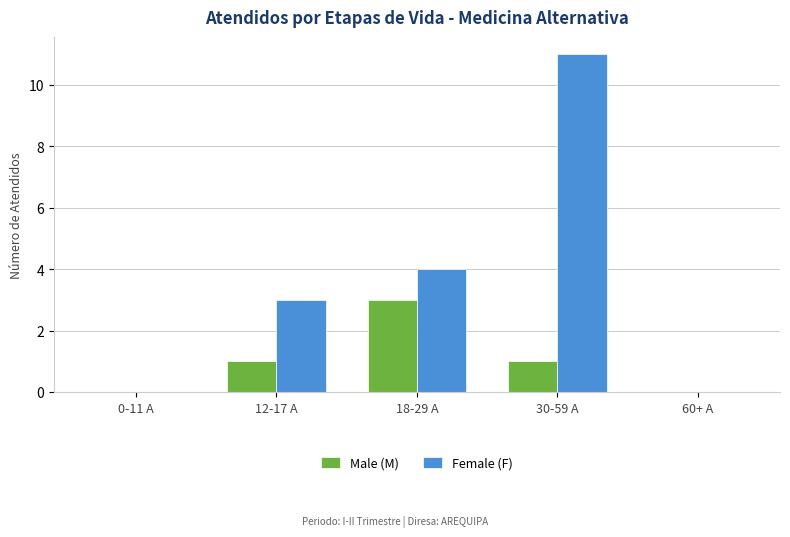

What is the average value of the Male (M) series?

1